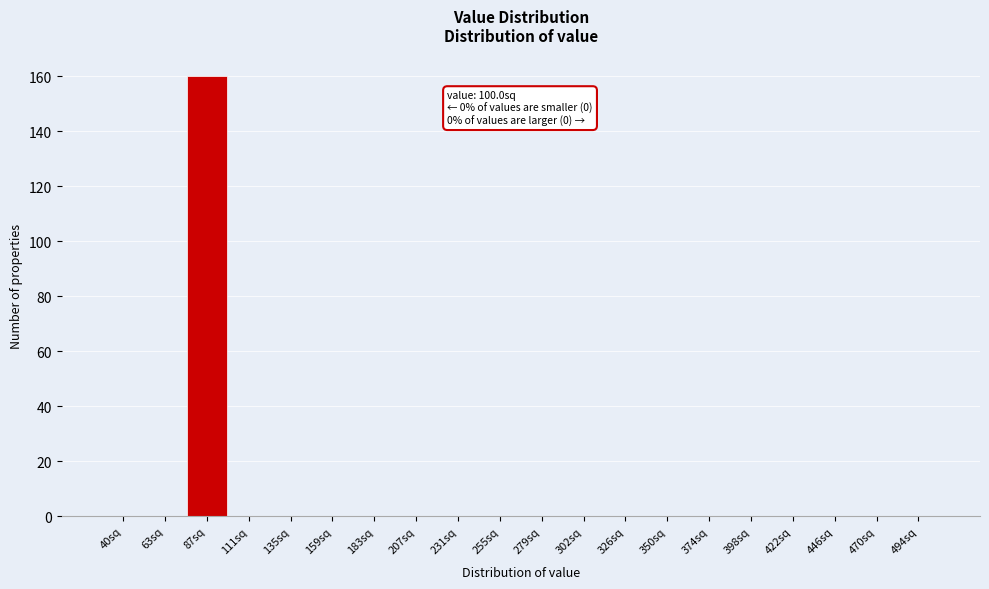

At which category does the chart reach its peak across all series?

87sq